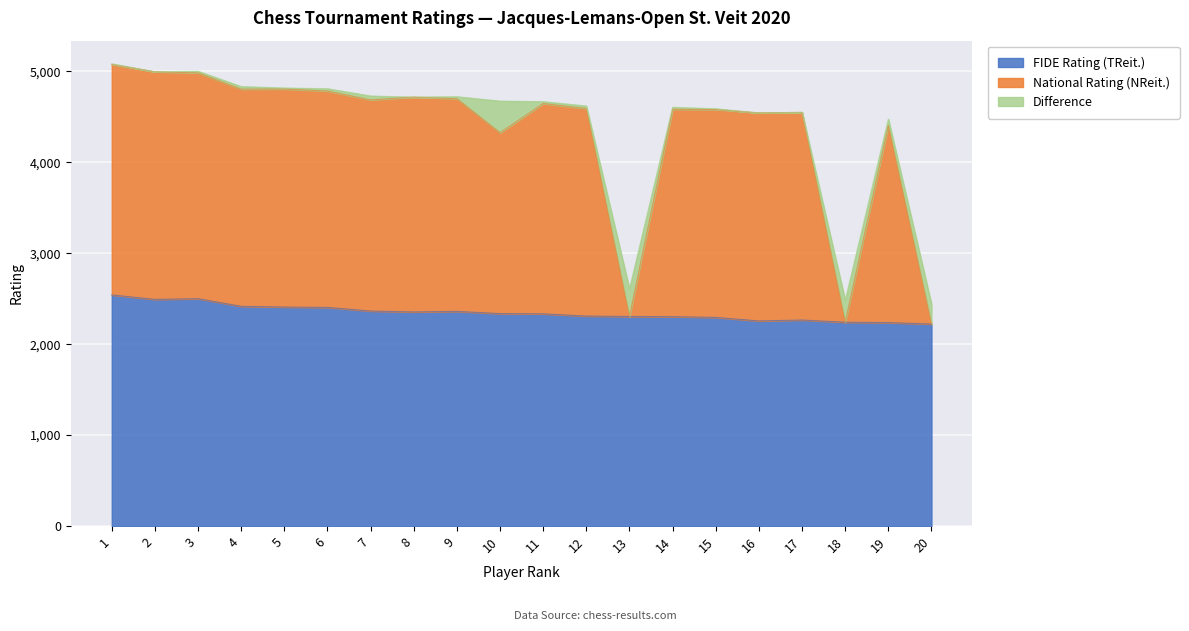

True or false: National Rating (NReit.) and FIDE Rating (TReit.) cross at least once.

False